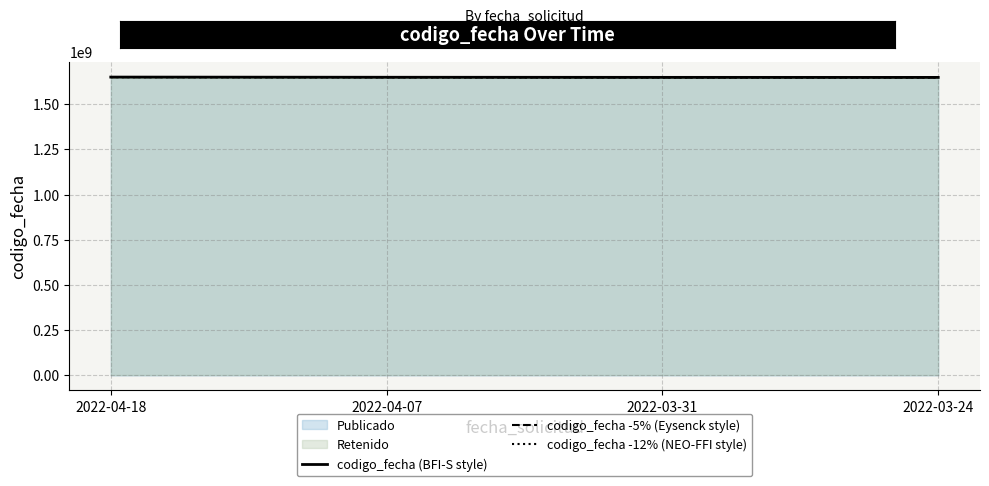

What is the label of the 2nd point from the right?

2022-03-31